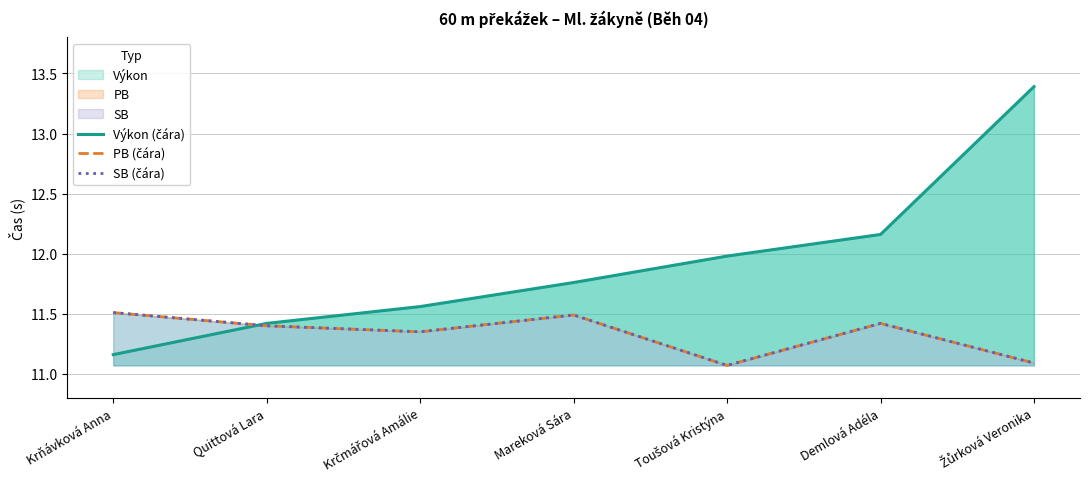

How many intersections are there between Výkon (čára) and SB (čára)?

1